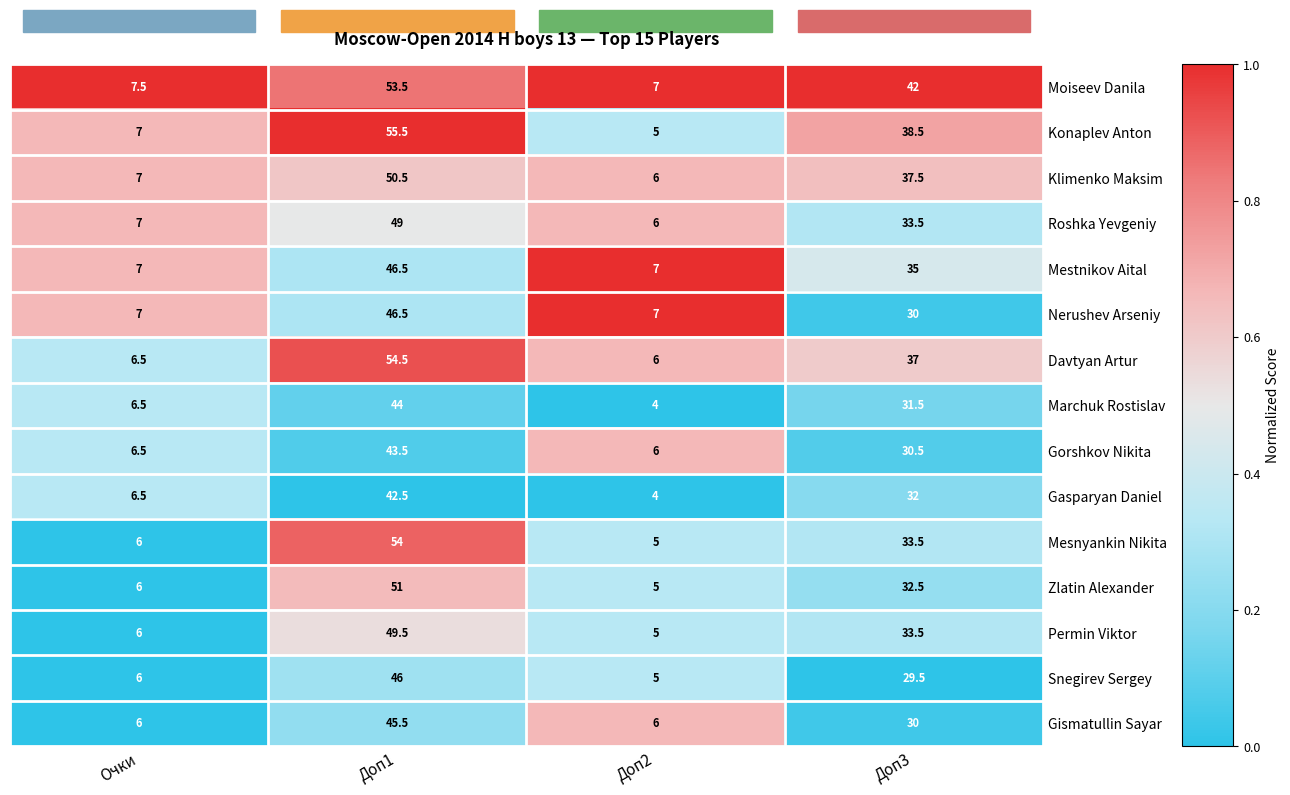

Which category has the lowest value across all series?

Доп2